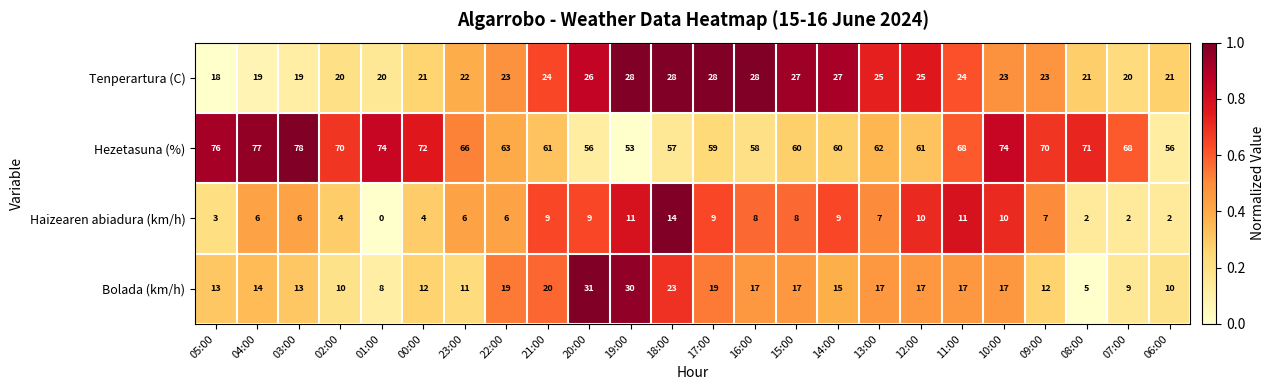

Which series has the largest total across all categories?

Hezetasuna (%)